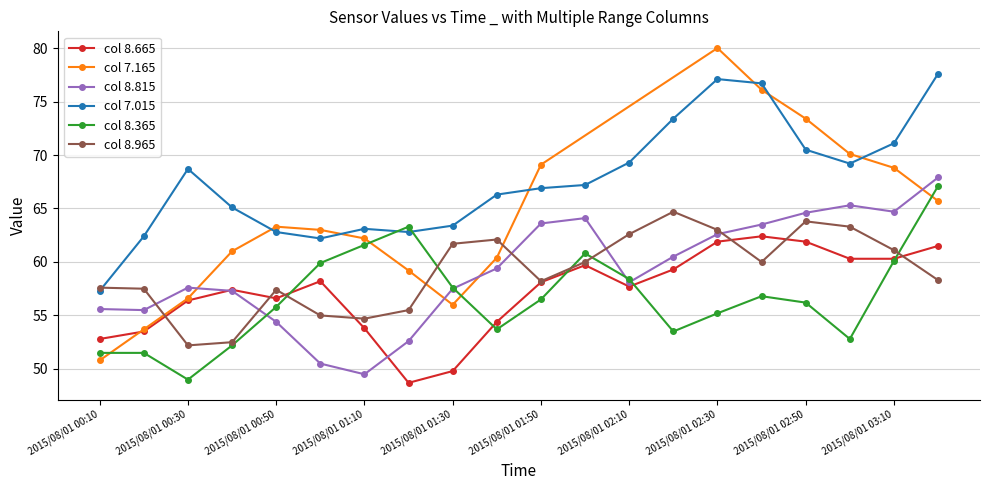

True or false: 8.815 and 8.365 cross at least once.

True